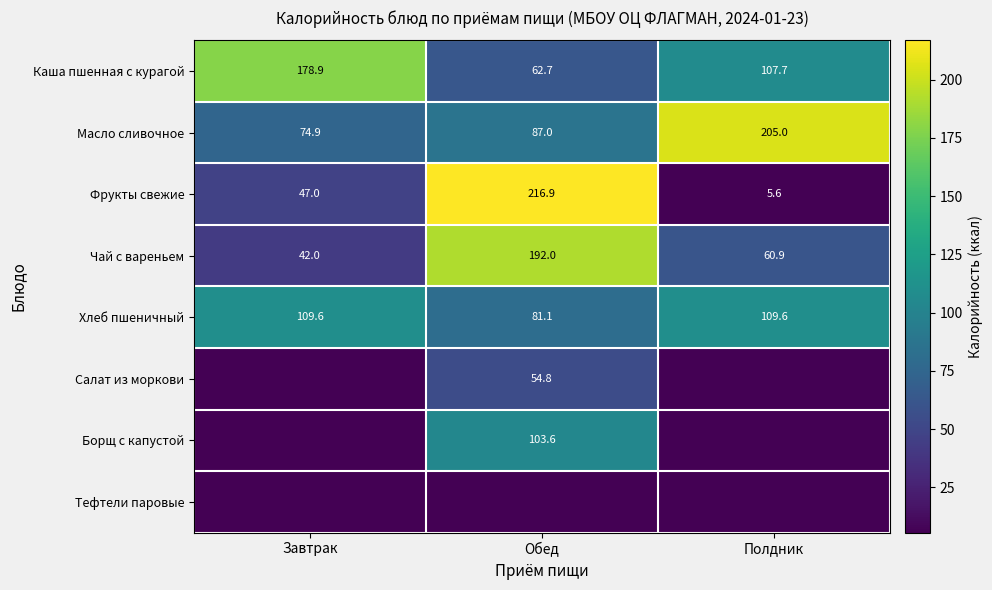

What is the maximum value for Чай с вареньем?

192.0